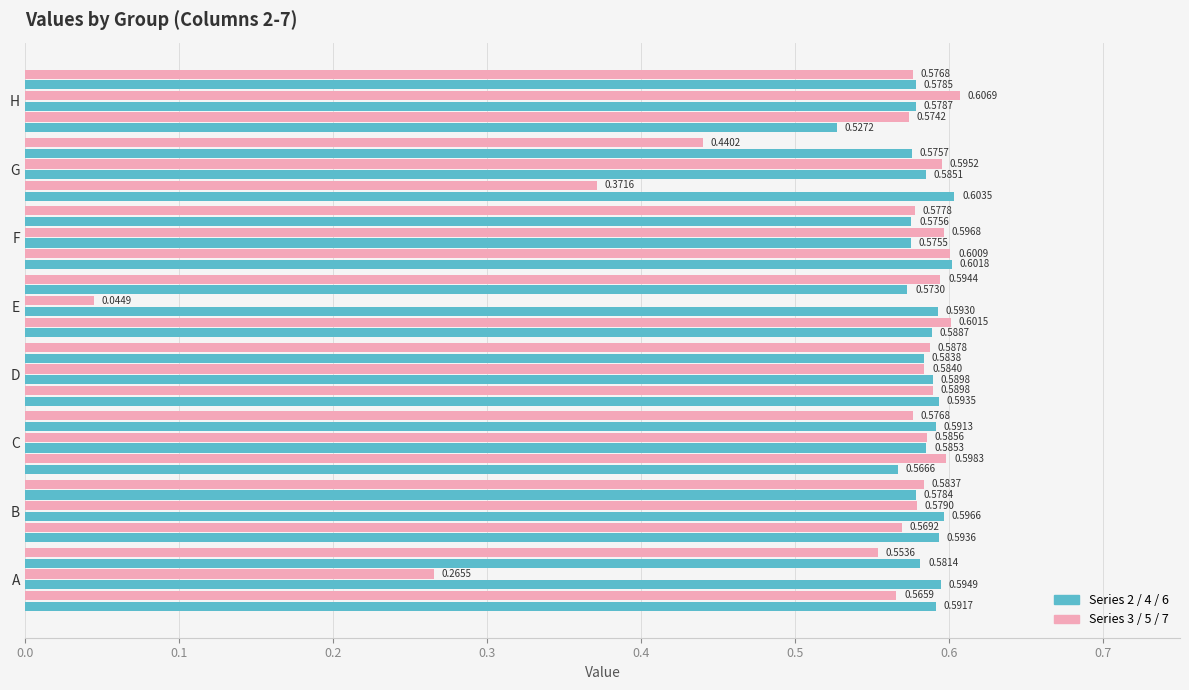

What is the value of the Series 3 bar at the 1st from the left?

0.6